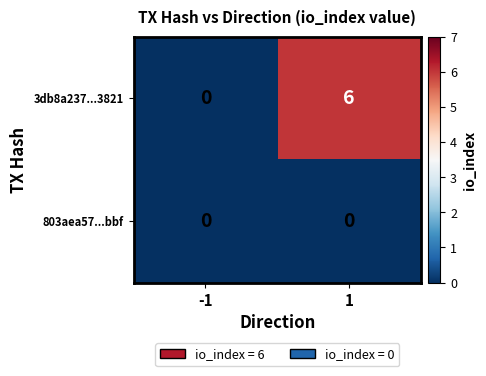

Reading left to right, list all the values displayed in this chart.

3db8a237...3821: -1=0	1=6
803aea57...bbf: -1=0	1=0